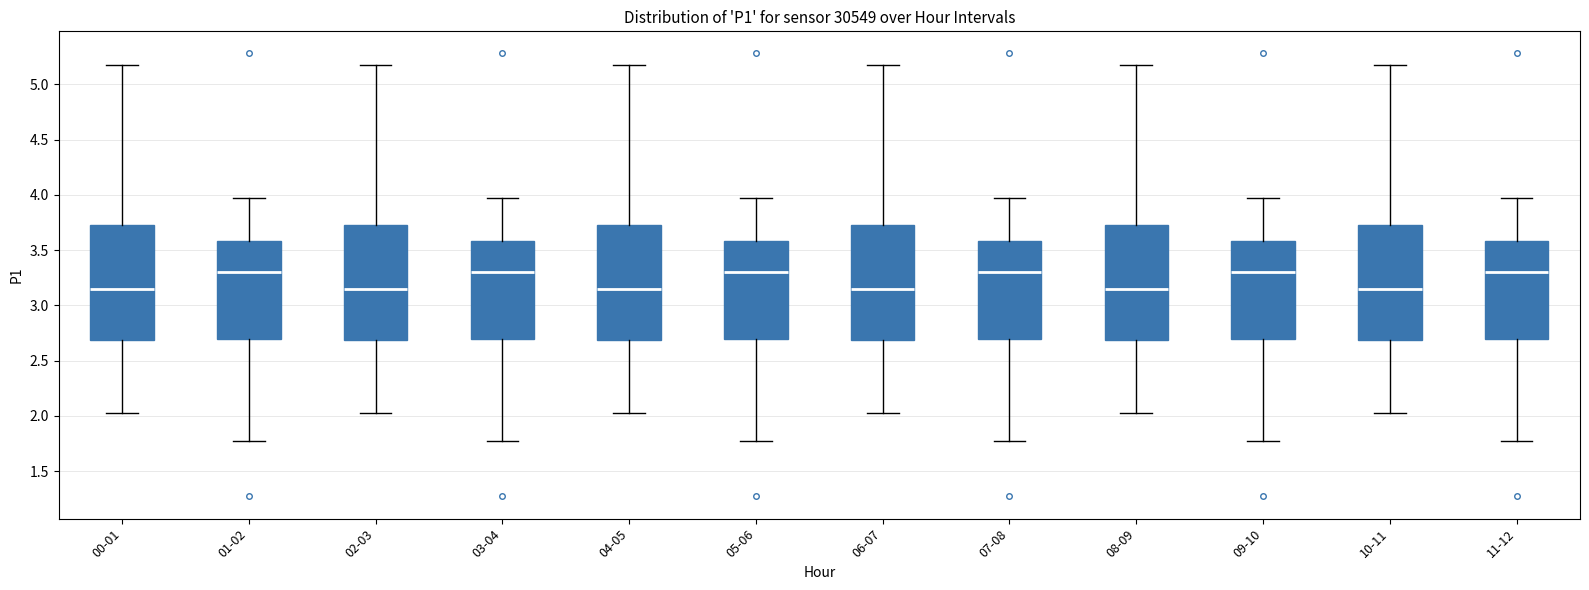

Where does the upper whisker of the box for 00-01 end on the y-axis? The values are not printed on the chart, so give them approximately, as read against the axis.

5.20